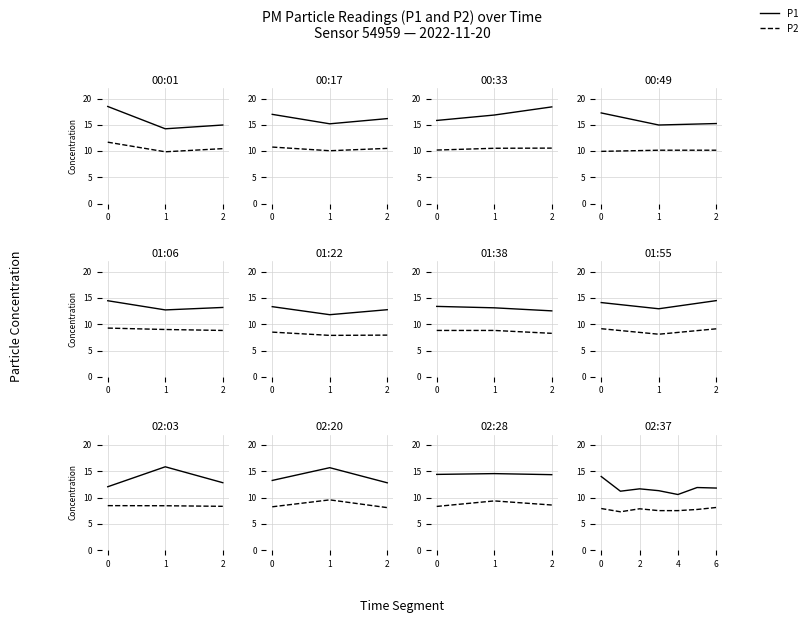

At which category does the chart reach its minimum across all series?

1